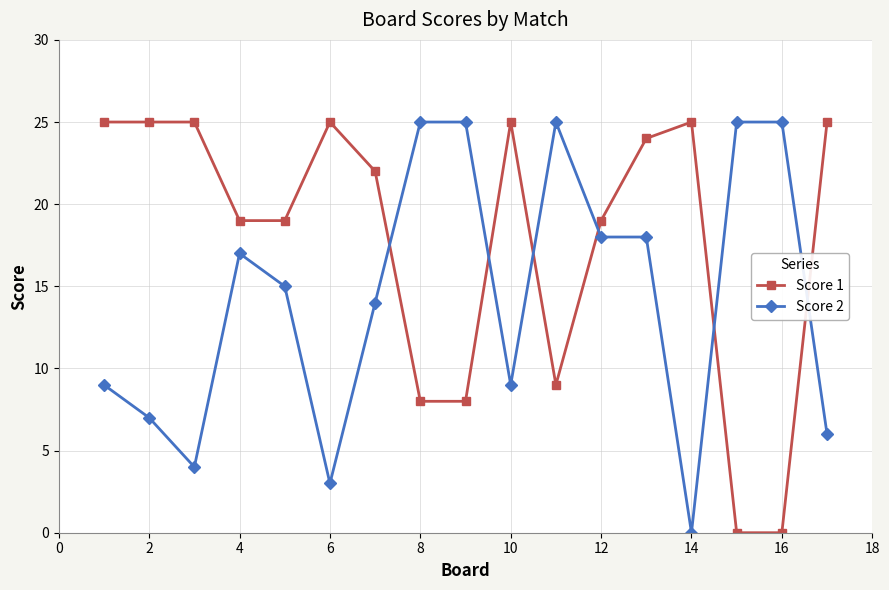

How many positive values does the Score 2 series have?

16